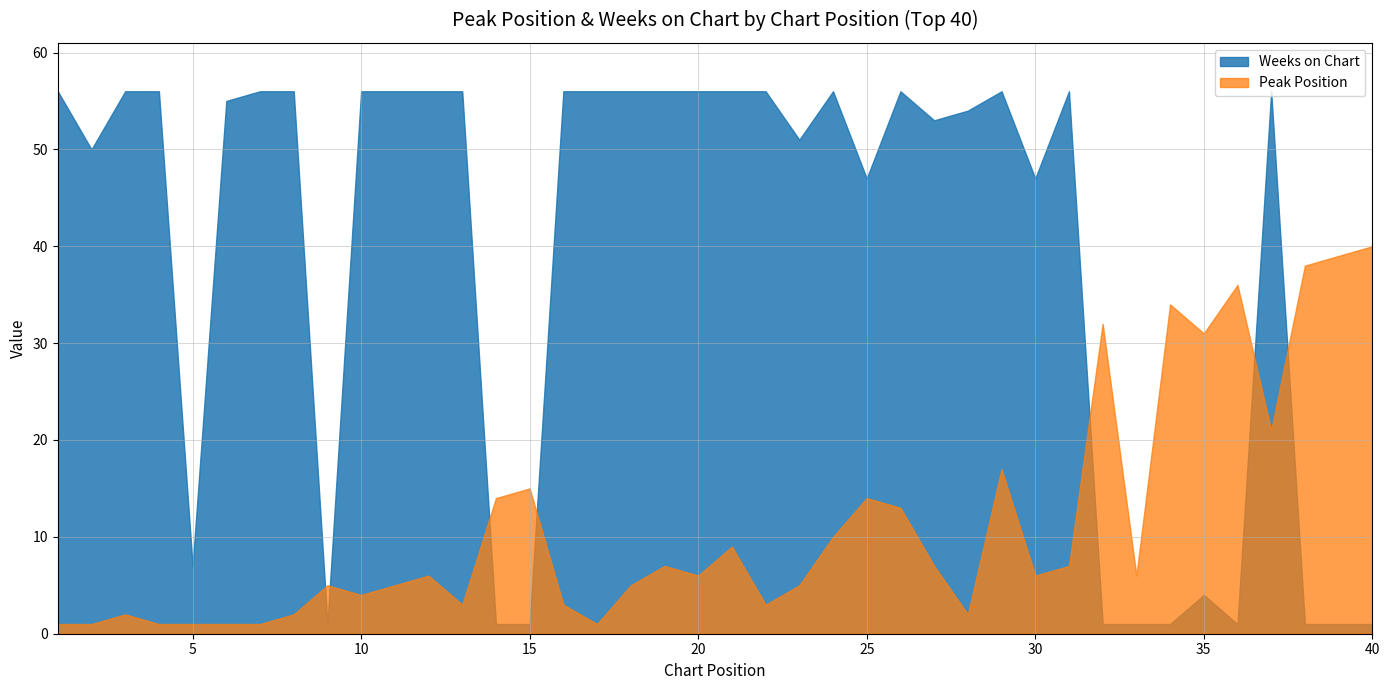

List the series in order of their overall mean, lowest first.

Peak Position, Weeks on Chart